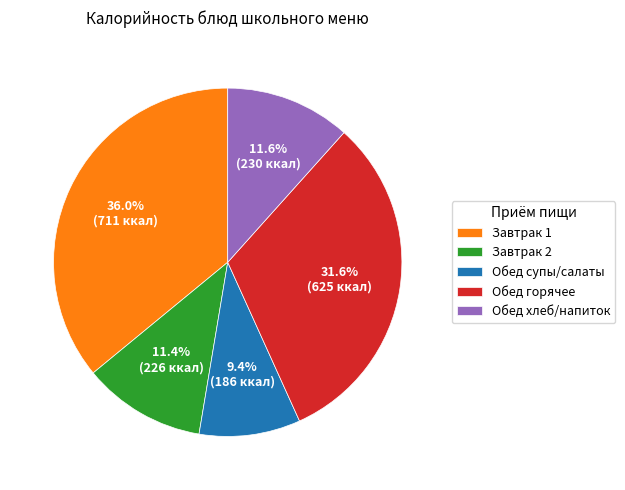

To the nearest percent, what is the difference between the largest and smallest slice percentages?

27%